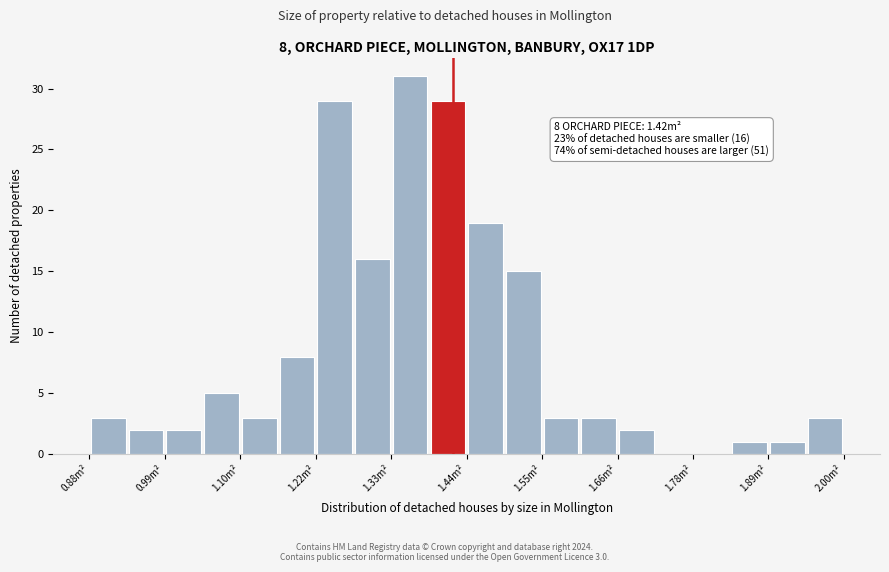

Read against the x-axis, roughly where is the centre of the tallest bar?

1.36